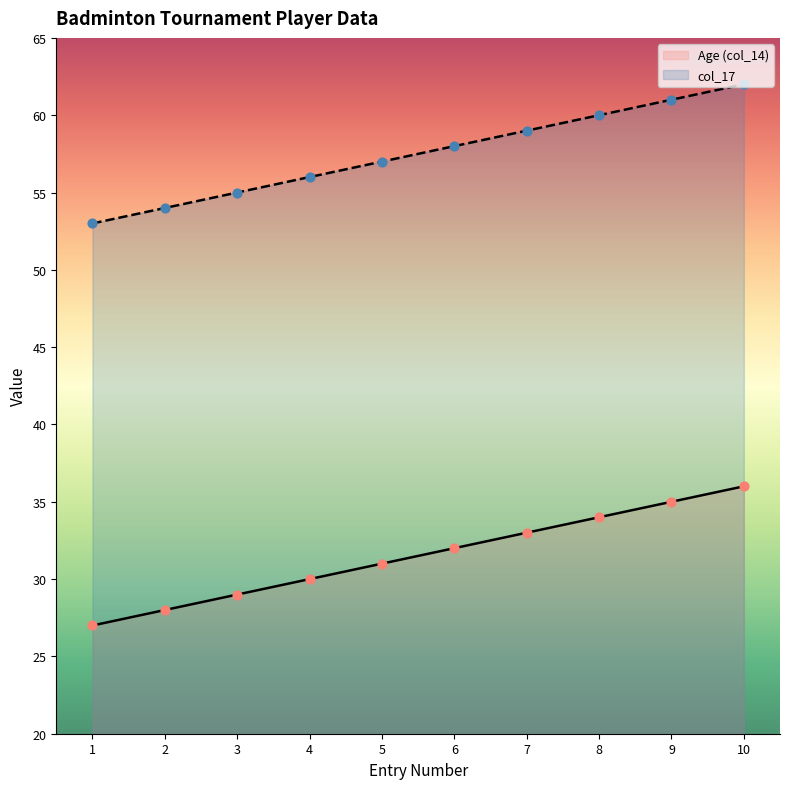

Which series contains the lowest Y value?

NO (col_11)